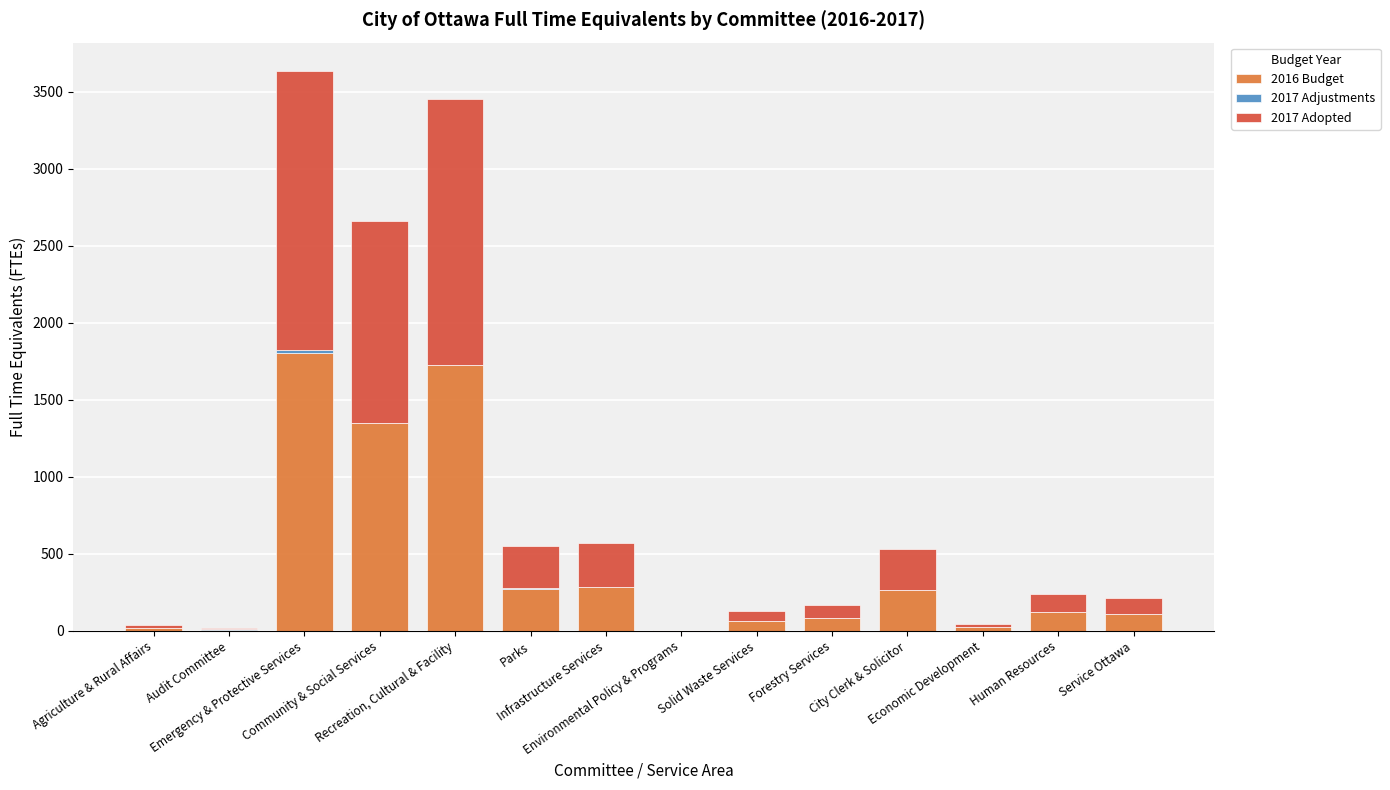

Are the bars grouped side by side (vs. stacked)?

No